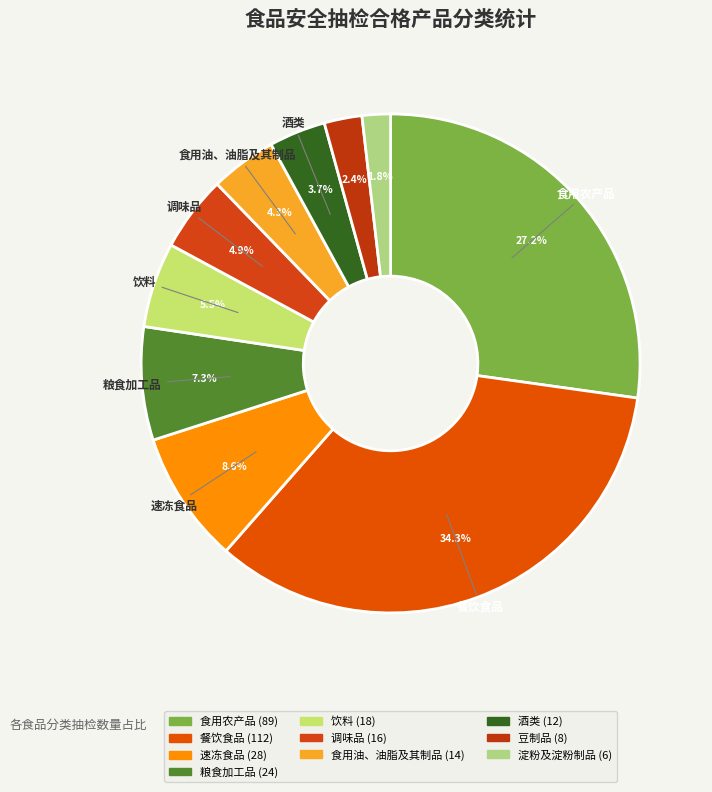

Count the number of slices in the pie.

10